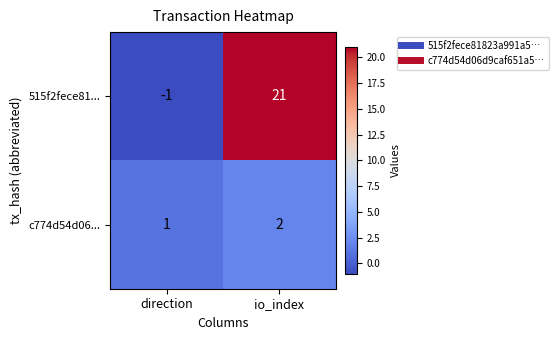

List the labels in order of 515f2fece81... value, smallest first.

direction, io_index